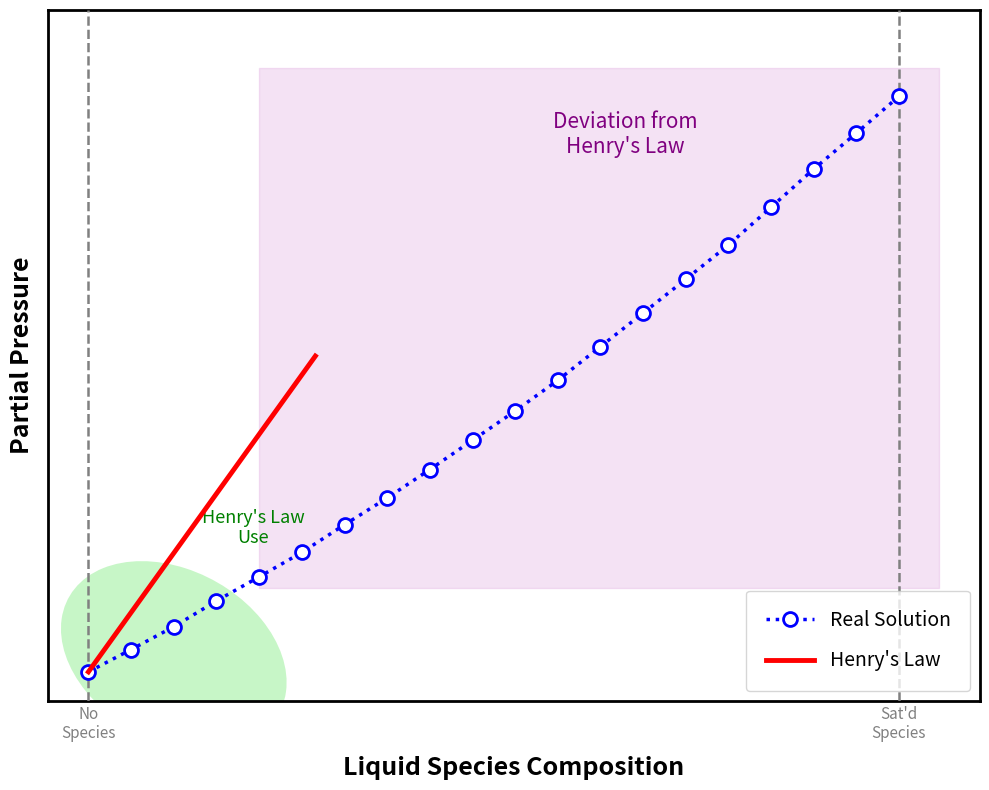

What is the difference between the second highest and minimum values?

0.9